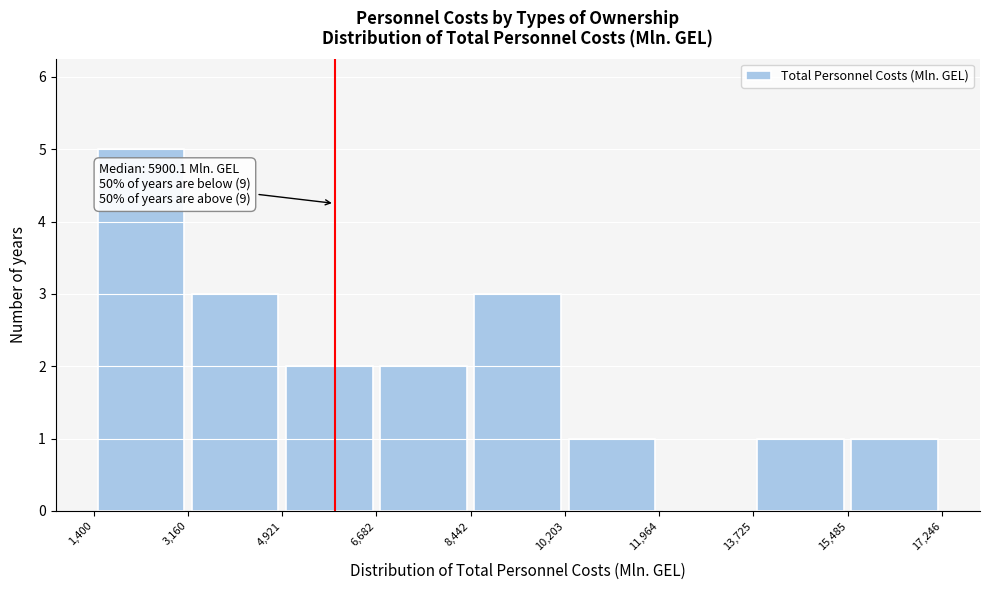

Over which range of the x-axis is the bar tallest?

1,400 to 3,160